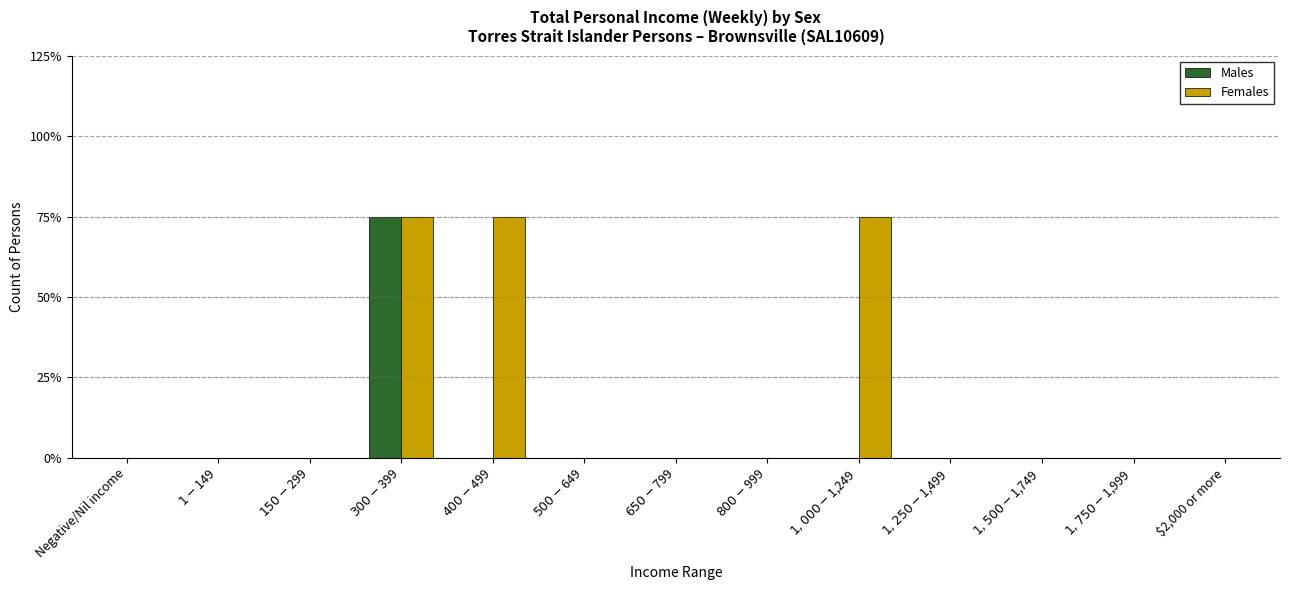

Which category has the lowest value across all series?

Negative/Nil income